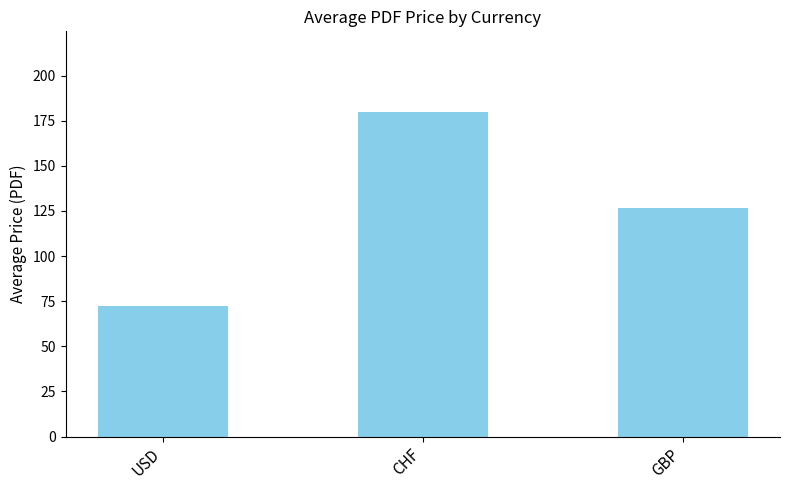

Reading right to left, what are all the values shown in this chart?

GBP=126.5	CHF=179.6	USD=72.1